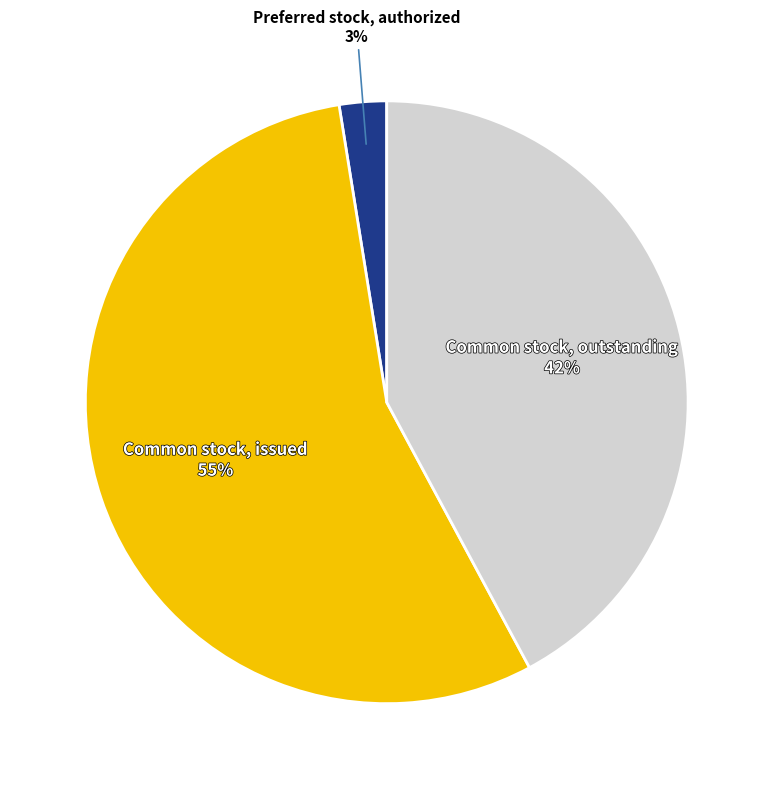

Is there any slice that represents more than half of the pie?

Yes